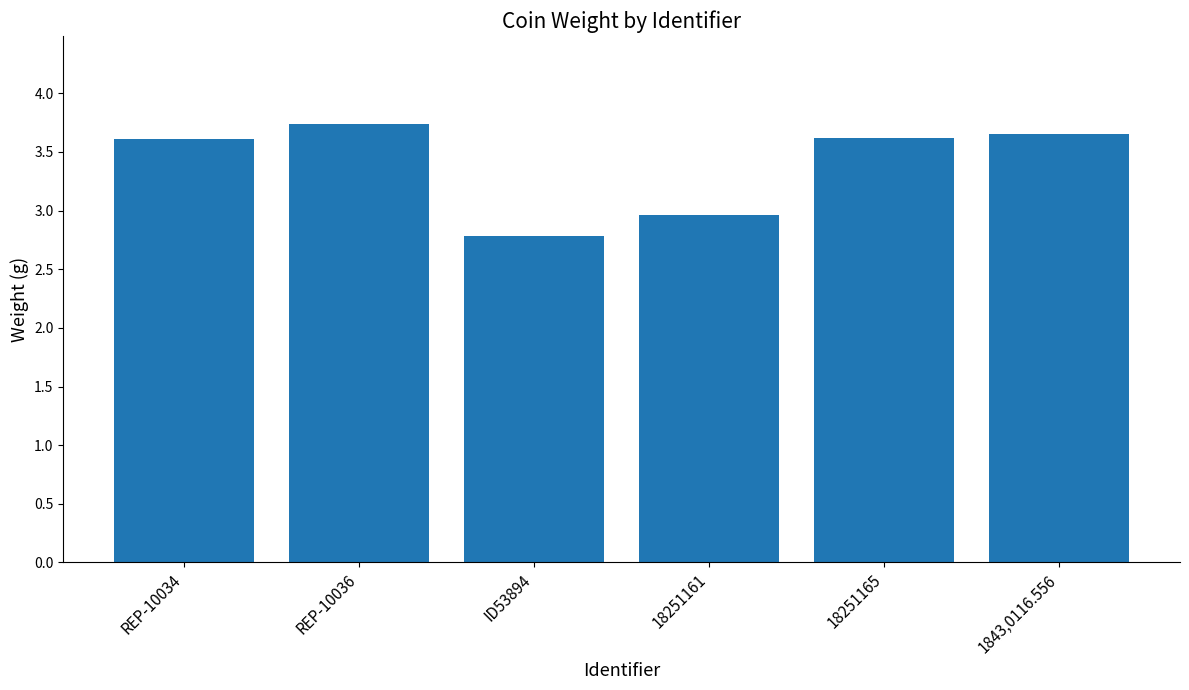

Where is the data nearest to the value 3?

18251161